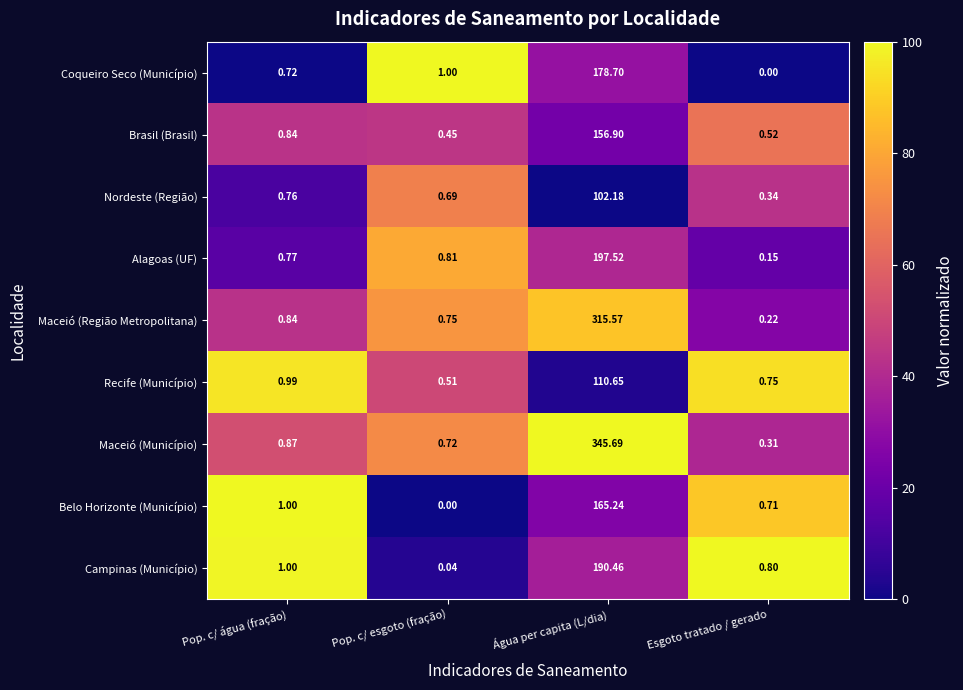

Count the number of categories in the chart.

4